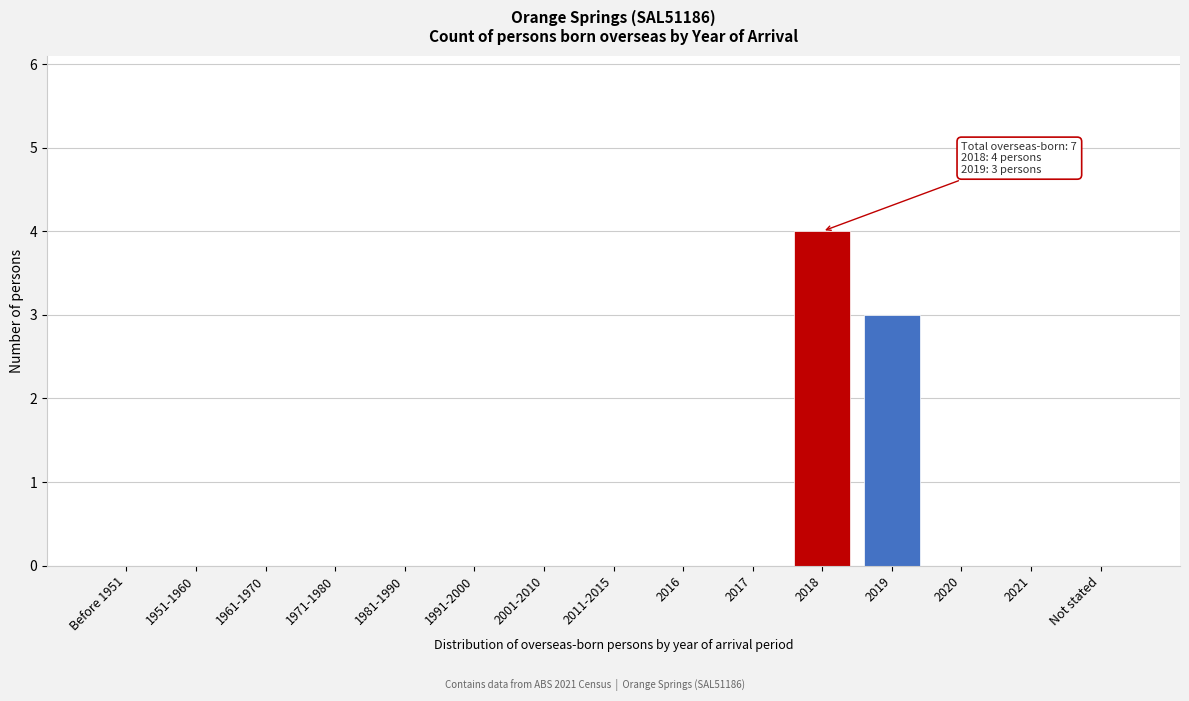

Reading left to right, transcribe all the data shown in this chart.

Before 1951=0	1951-1960=0	1961-1970=0	1971-1980=0	1981-1990=0	1991-2000=0	2001-2010=0	2011-2015=0	2016=0	2017=0	2018=4	2019=3	2020=0	2021=0	Not stated=0